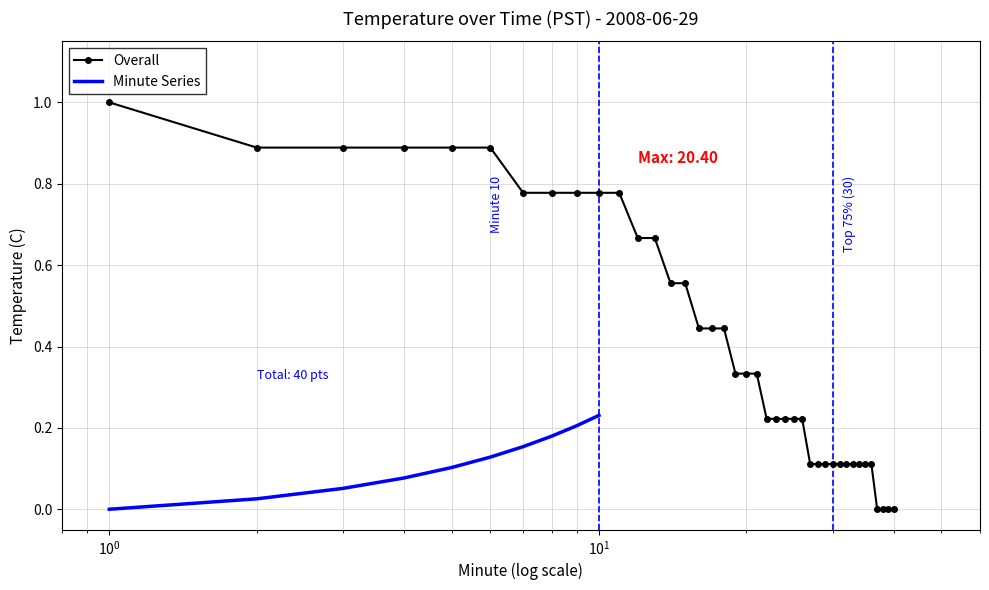

Reading right to left, what are all the values shown in this chart?

0.0	0.0	0.0	0.0	0.1	0.1	0.1	0.1	0.1	0.1	0.1	0.1	0.1	0.1	0.2	0.2	0.2	0.2	0.2	0.3	0.3	0.3	0.4	0.4	0.4	0.6	0.6	0.7	0.7	0.8	0.8	0.8	0.8	0.8	0.9	0.9	0.9	0.9	0.9	1.0